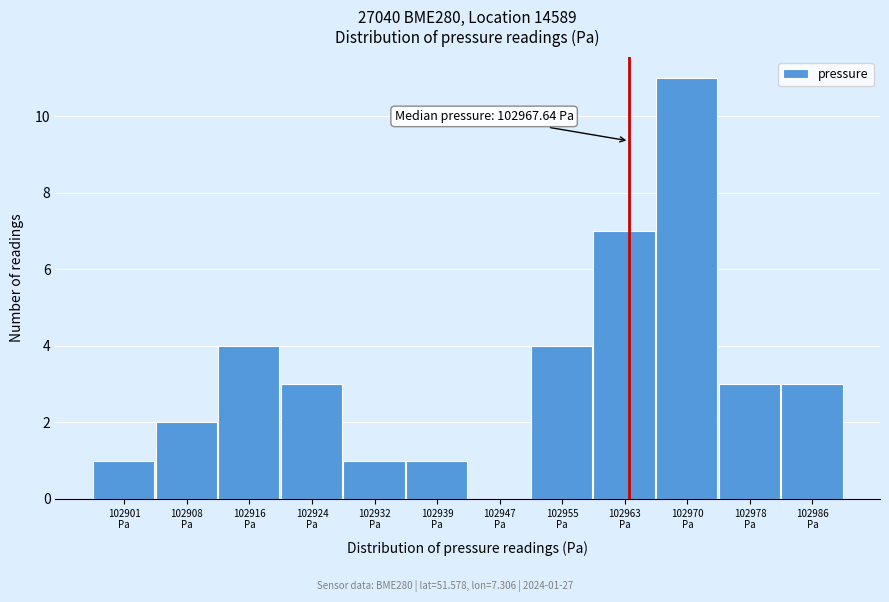

What is the greatest value displayed?

11